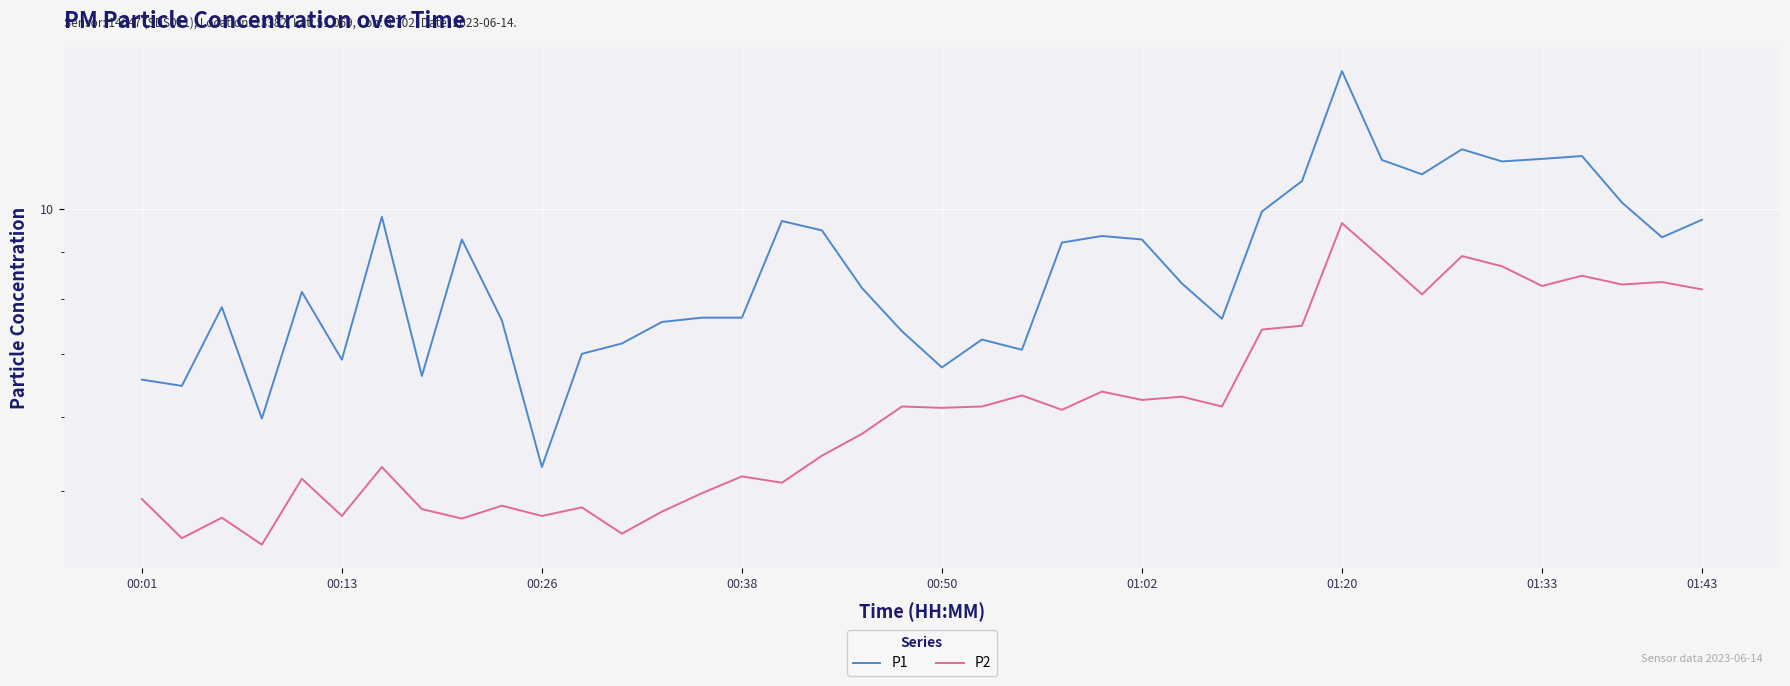

How many interior local peaks does the P1 series have?

10